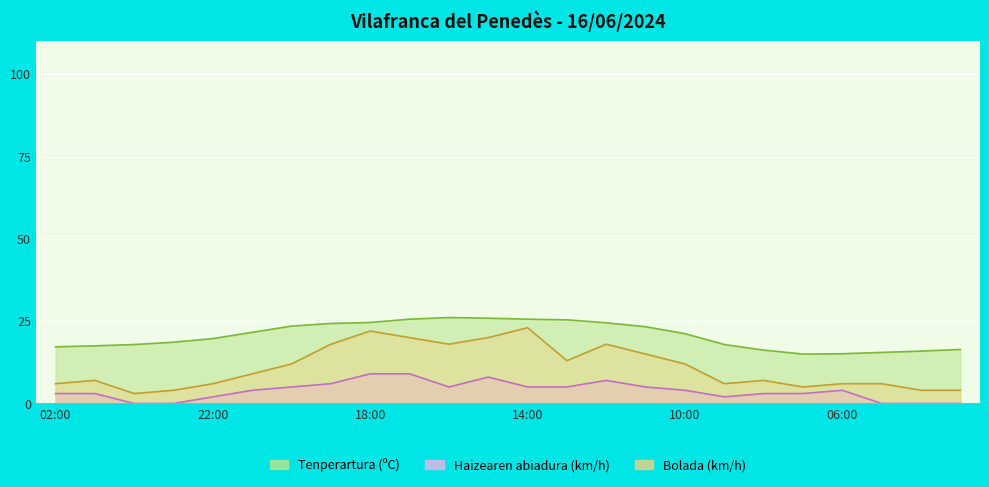

List the labels in order of Tenperartura (ºC) value, smallest first.

07:00, 06:00, 05:00, 04:00, 08:00, 03:00, 02:00, 01:00, 00:00, 09:00, 23:00, 22:00, 10:00, 21:00, 11:00, 20:00, 19:00, 12:00, 18:00, 13:00, 17:00, 14:00, 15:00, 16:00